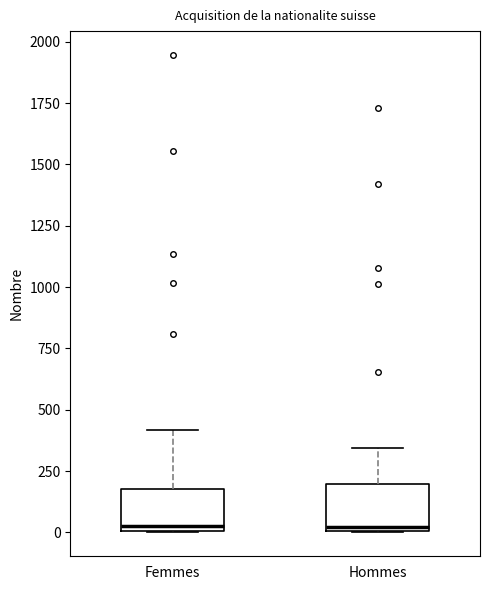

Reading left to right, read every box against the y-axis: the position of its median line, the range the box covers, and the ends of its whiskers. The values are not printed on the chart, so give them approximately, as read against the axis.

Femmes: median 50, box 0 to 200, whiskers 0 to 400
Hommes: median 0 (just above the box's lower edge), box 0 to 200, whiskers 0 to 350